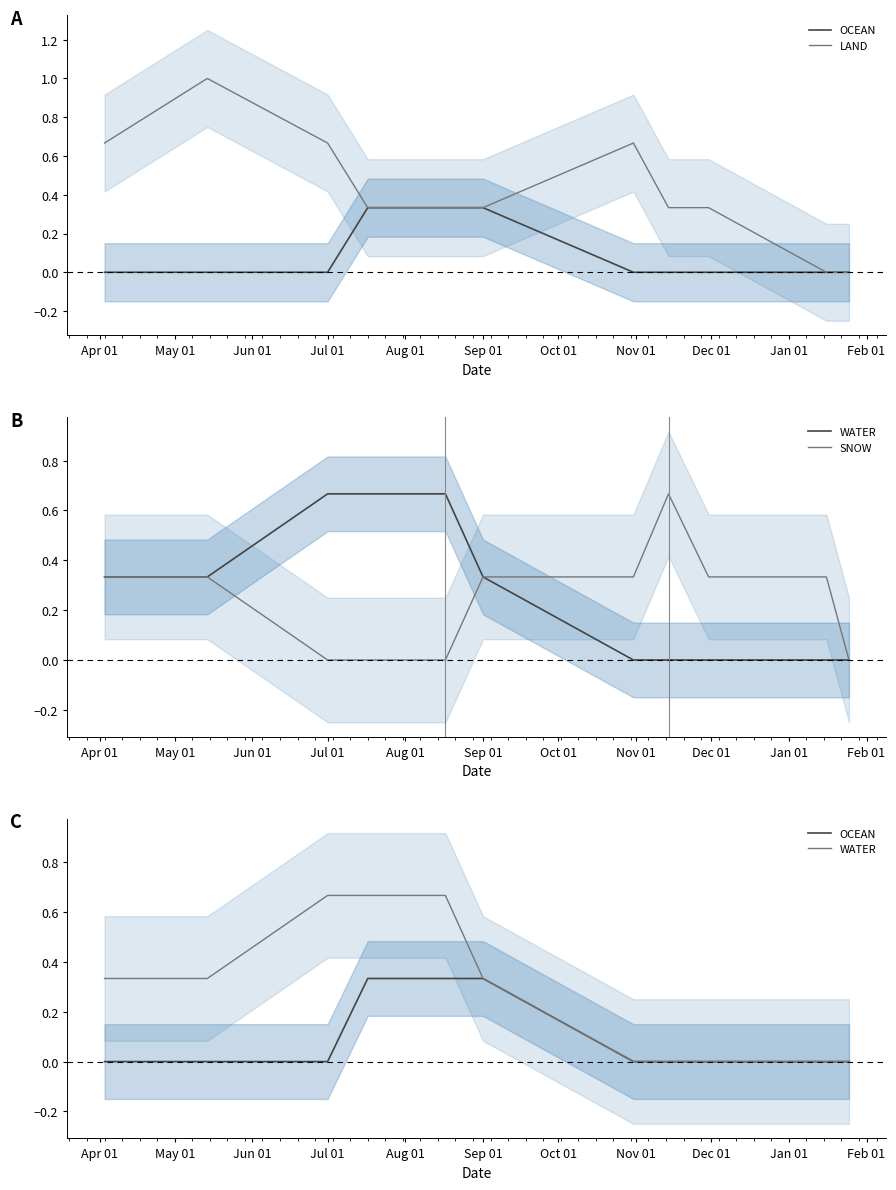

What is the difference between the highest and lowest values at Aug 01?

0.7